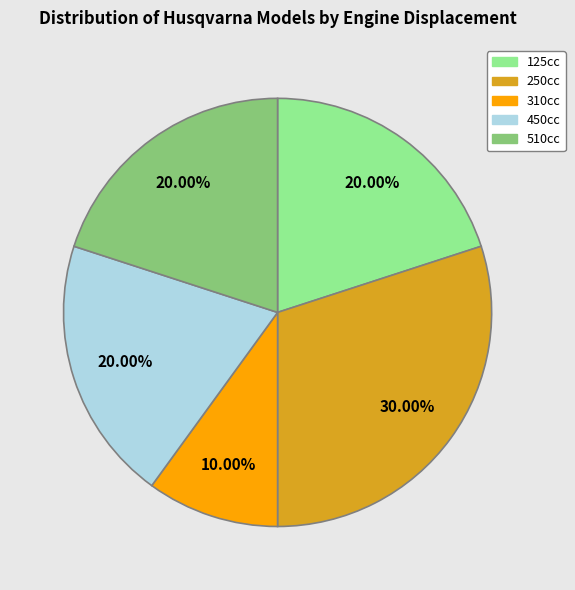

Count the number of slices in the pie.

5